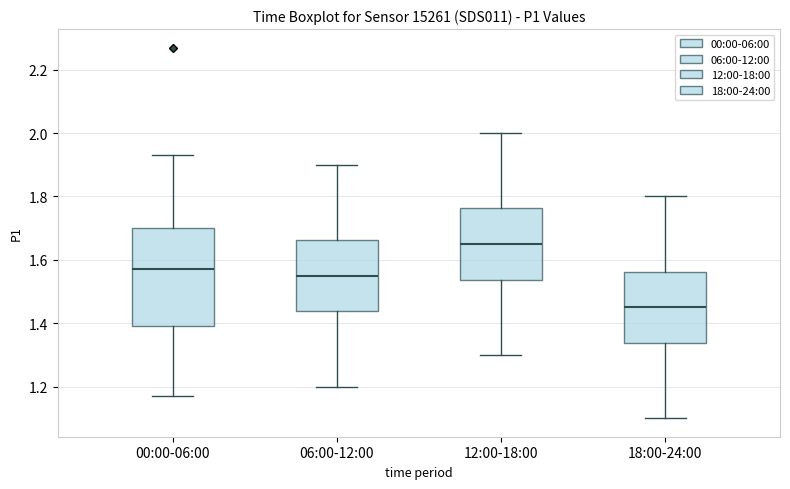

Where does the upper whisker of the box for 12:00-18:00 end on the y-axis? The values are not printed on the chart, so give them approximately, as read against the axis.

2.00